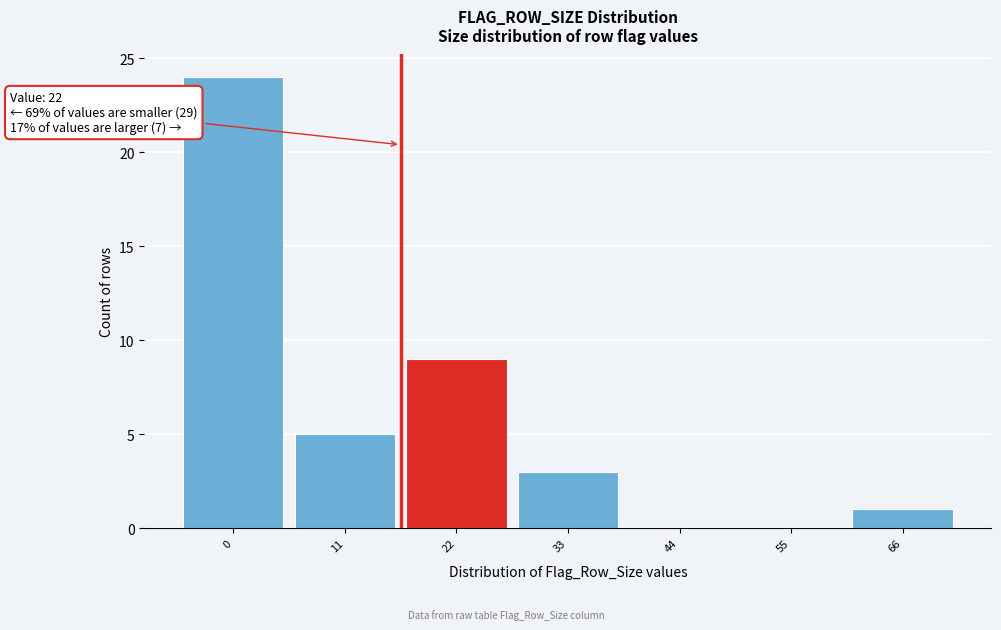

Reading left to right, list all the values displayed in this chart.

0=24	11=5	22=9	33=3	44=0	55=0	66=1